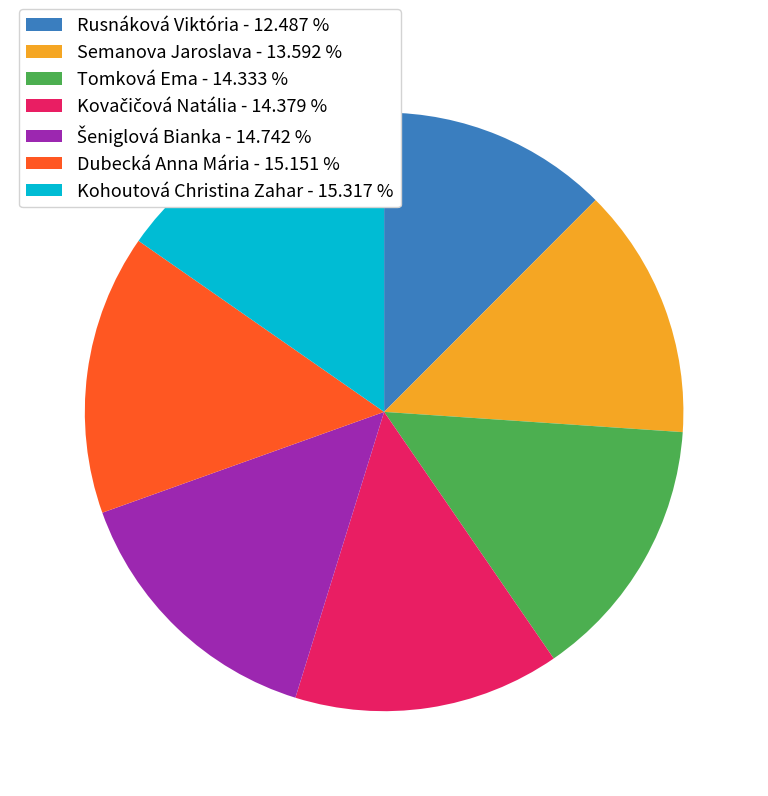

How many slices are in this pie chart?

7